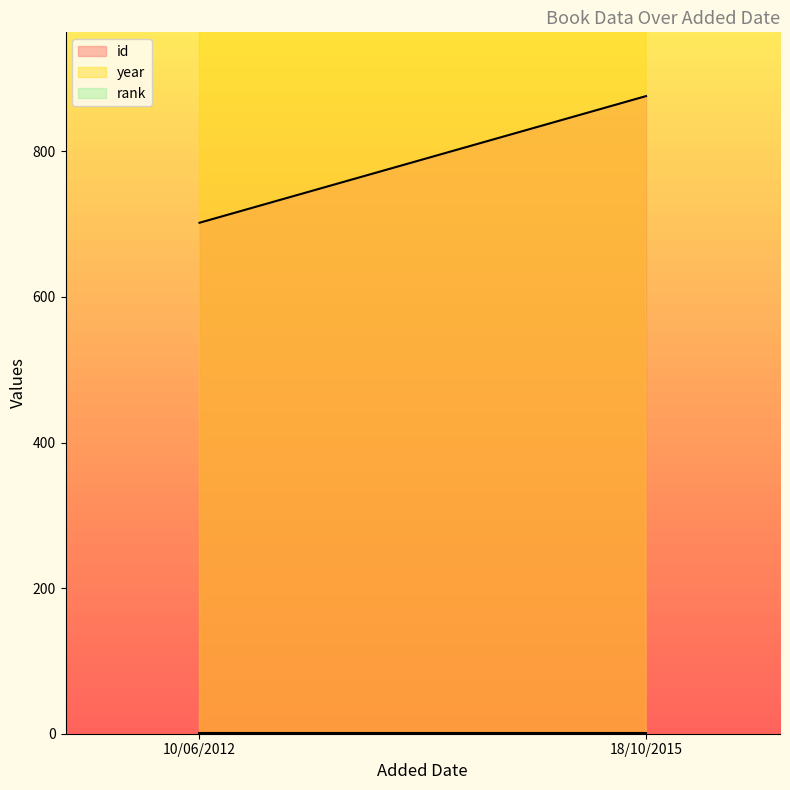

What is the total value across all series at 10/06/2012?

2711